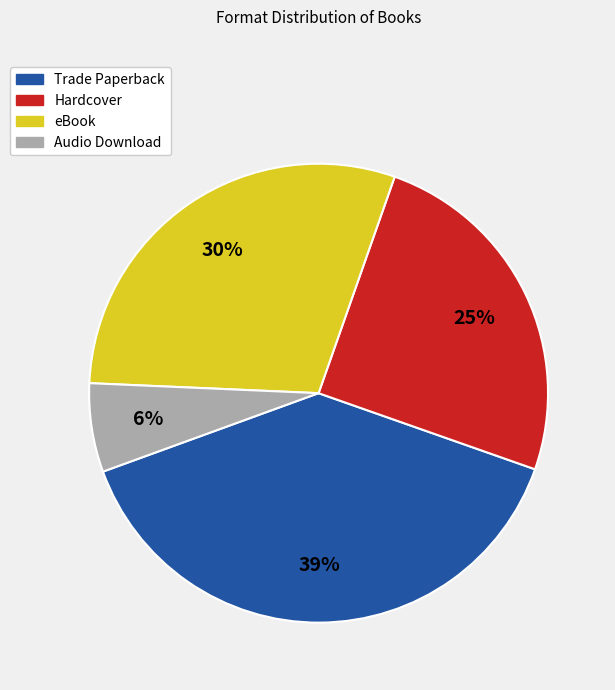

Count the number of slices in the pie.

4